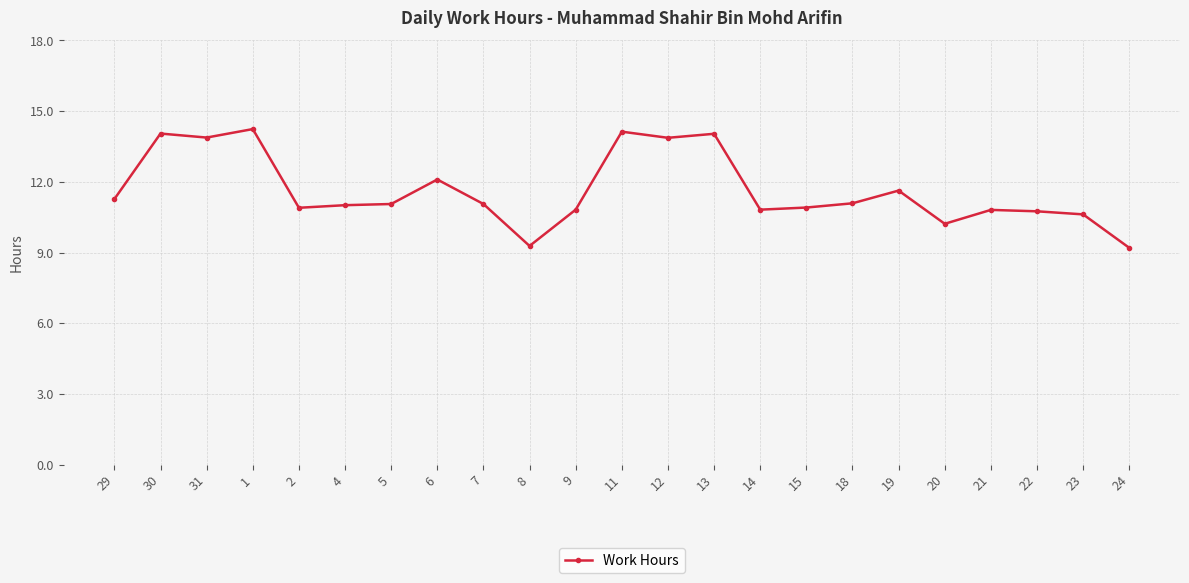

What is the greatest value displayed?

14.2